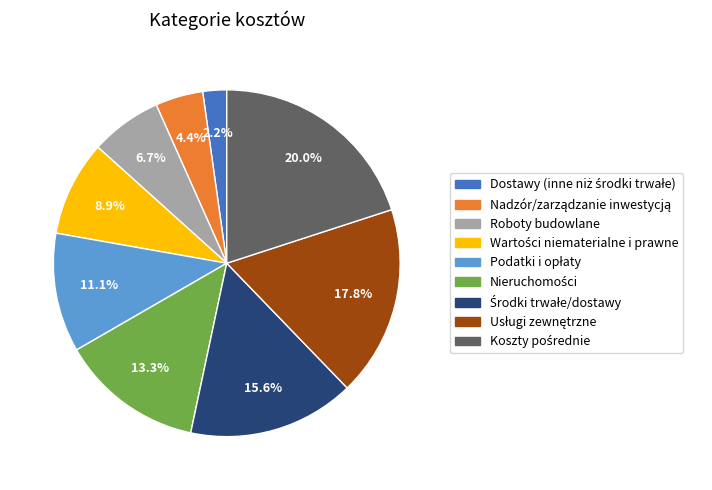

Is there any slice that represents more than half of the pie?

No